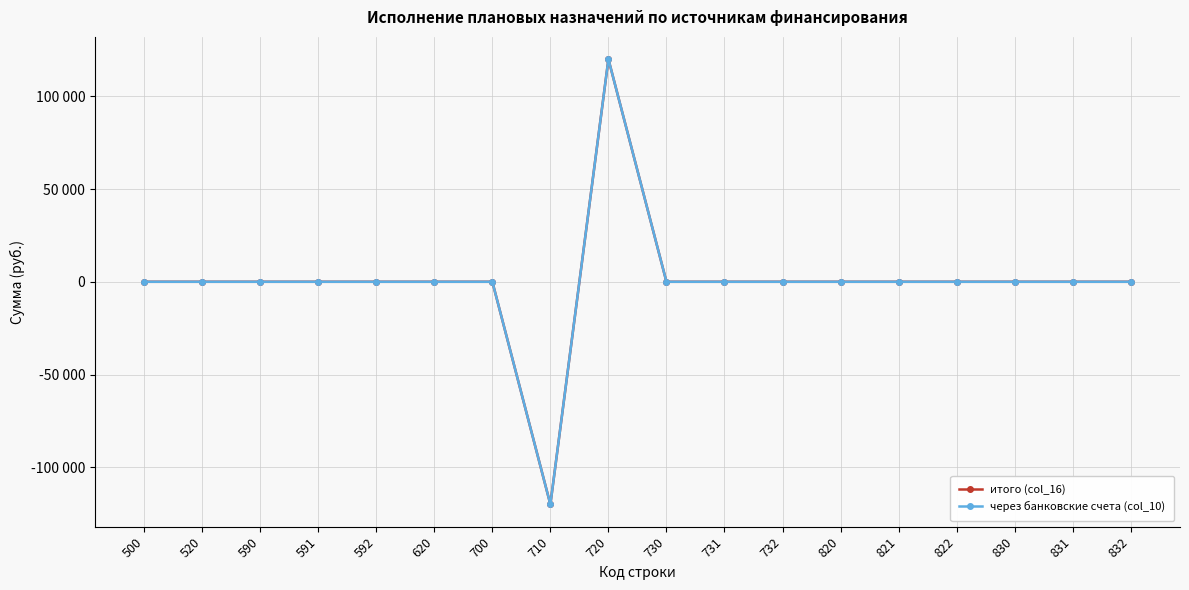

At which category does the chart reach its minimum across all series?

710